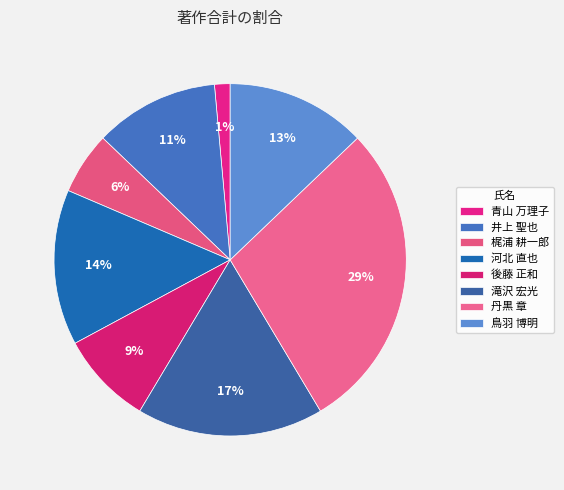

How many slices are in this pie chart?

8